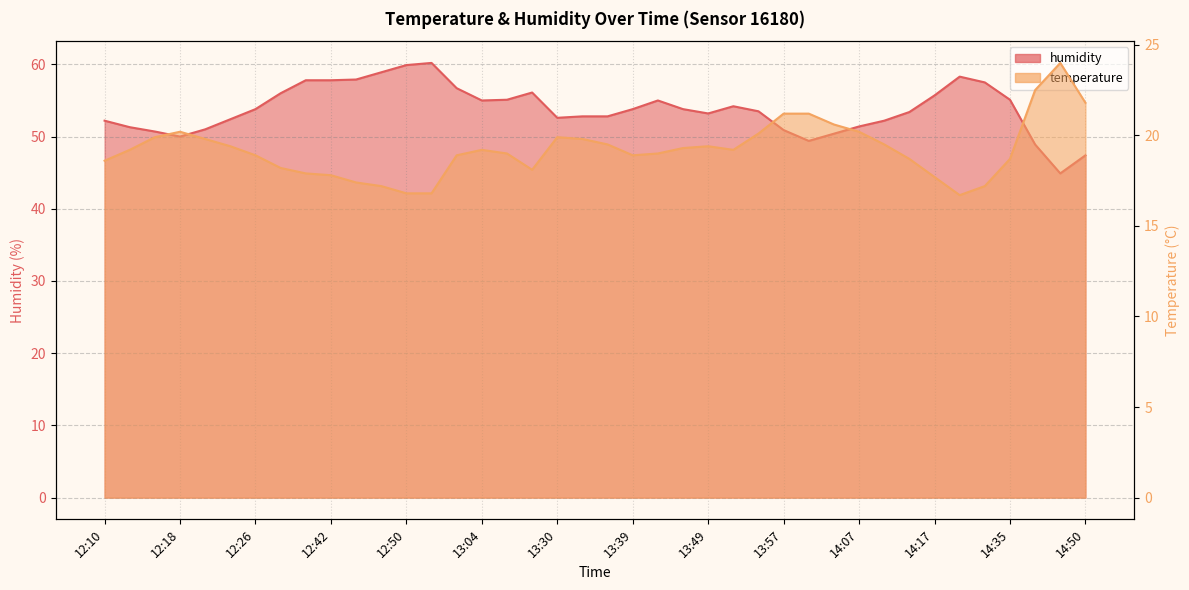

Does the chart have visible grid lines?

Yes